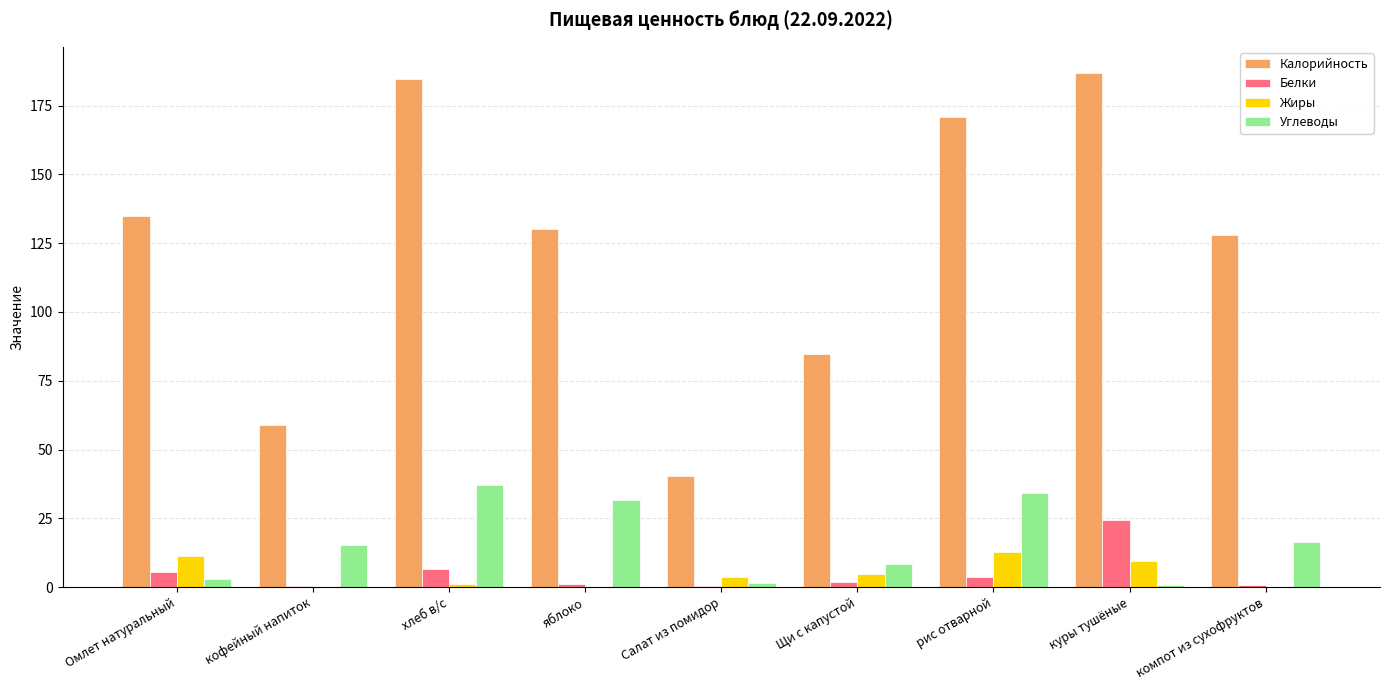

Is the value of Калорийность at рис отварной greater than the value of Белки at хлеб в/с?

Yes